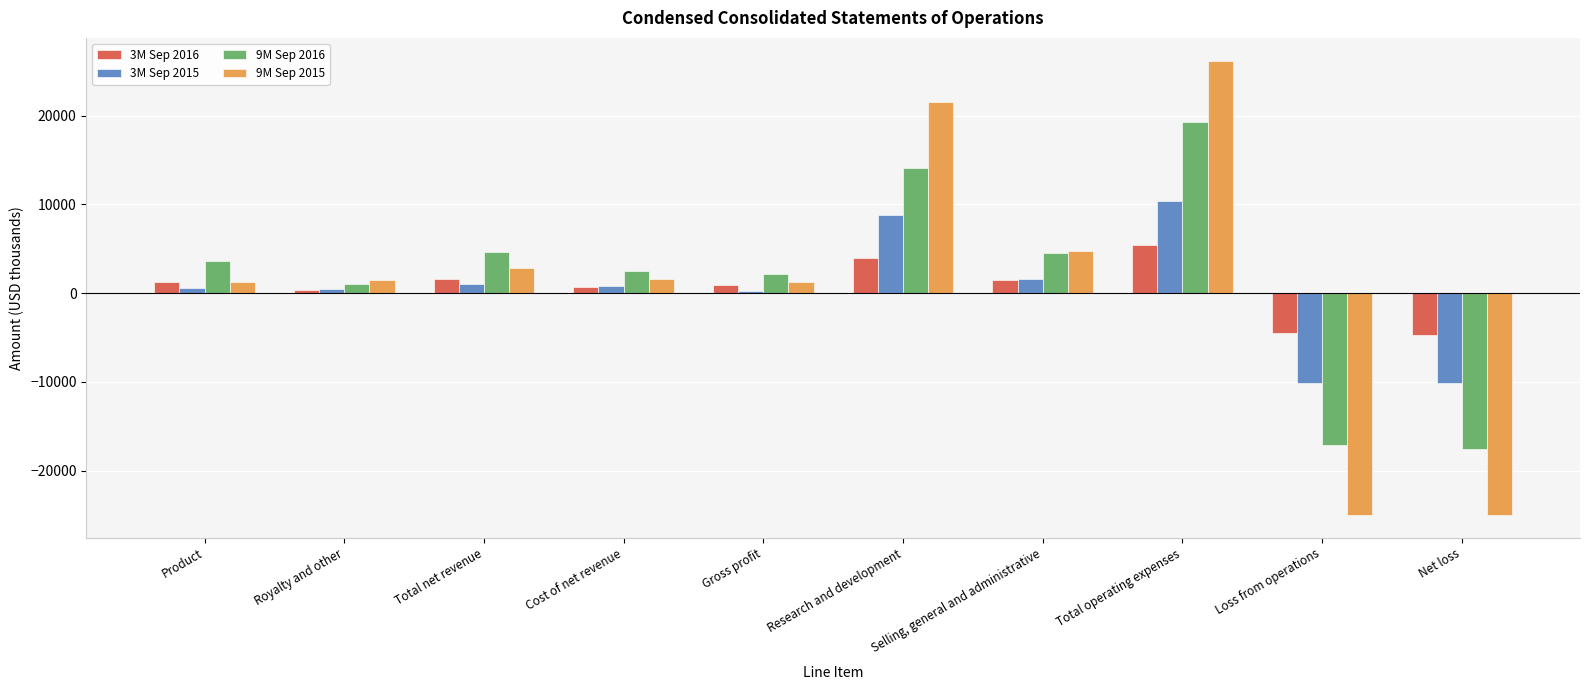

Read the 9M Sep 2016 value at Net loss.

-17570